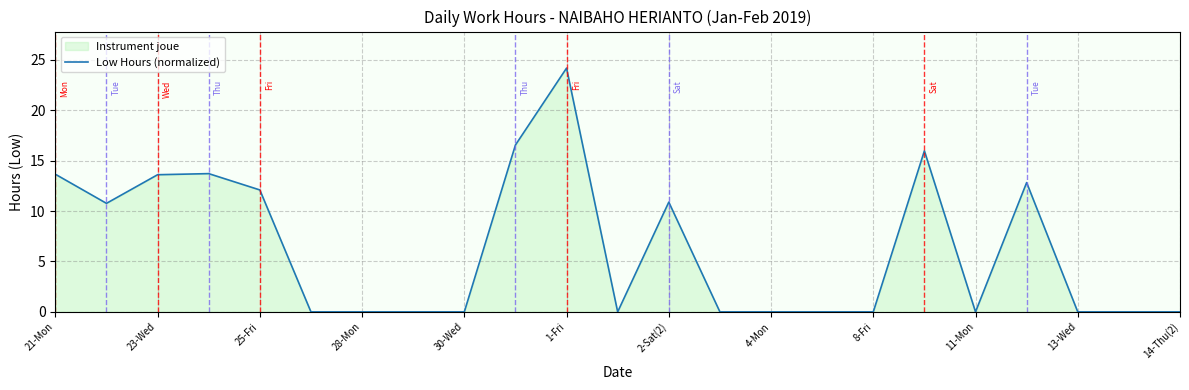

What is the difference between the maximum and minimum values?

24.2